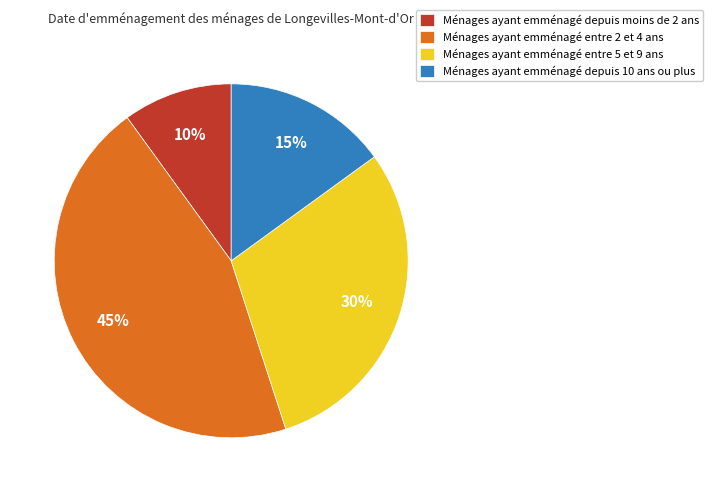

Does Ménages ayant emménagé depuis moins de 2 ans represent more than half of the total?

No